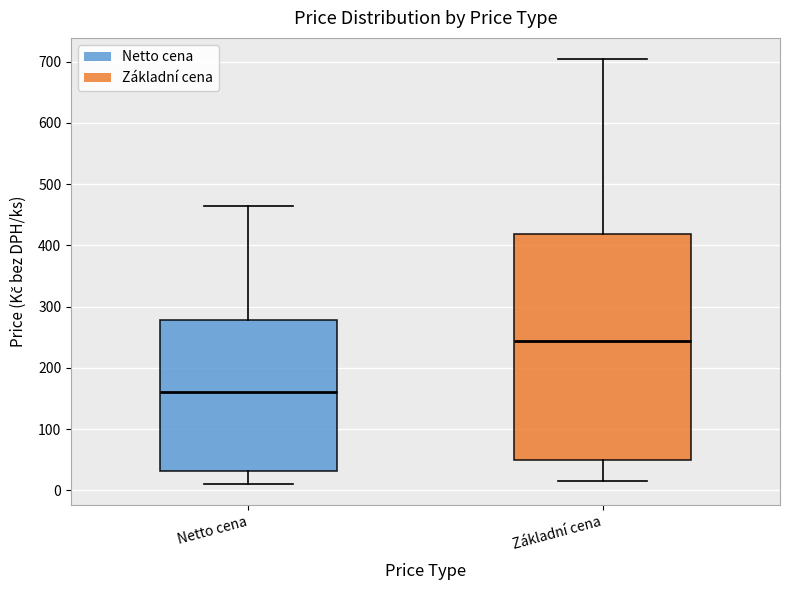

Reading left to right, read every box against the y-axis: the position of its median line, the range the box covers, and the ends of its whiskers. The values are not printed on the chart, so give them approximately, as read against the axis.

Netto cena: median 160, box 30 to 280, whiskers 10 to 460
Základní cena: median 240, box 50 to 420, whiskers 20 to 700